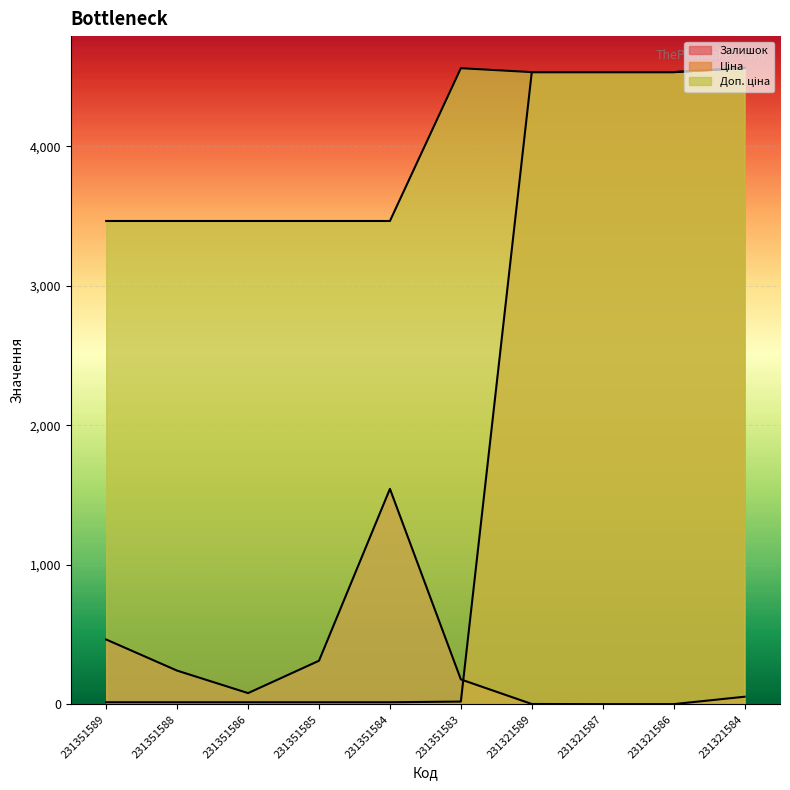

Which category has the highest value across all series?

231321584